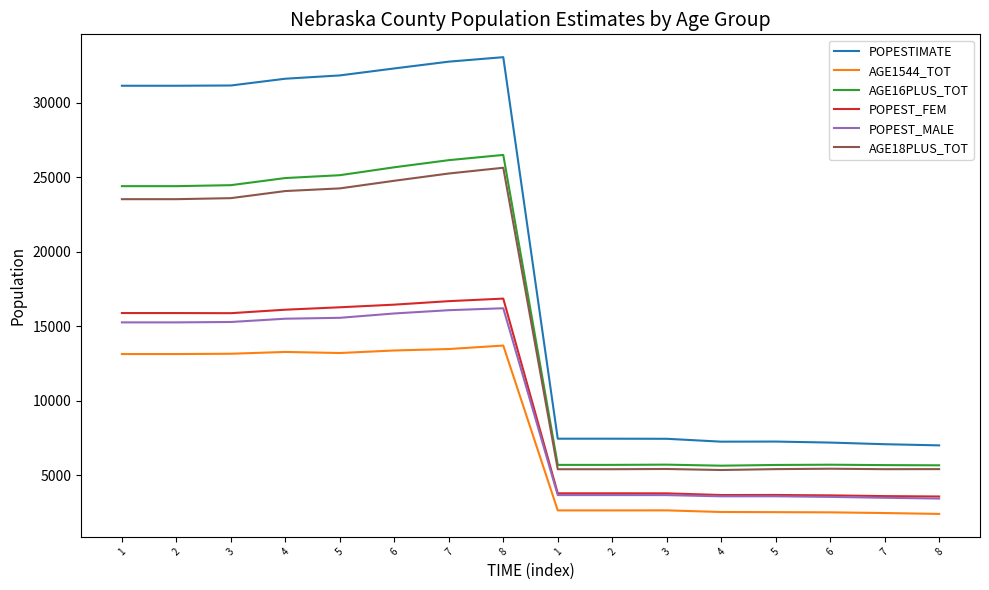

How many lines are shown in the chart?

6